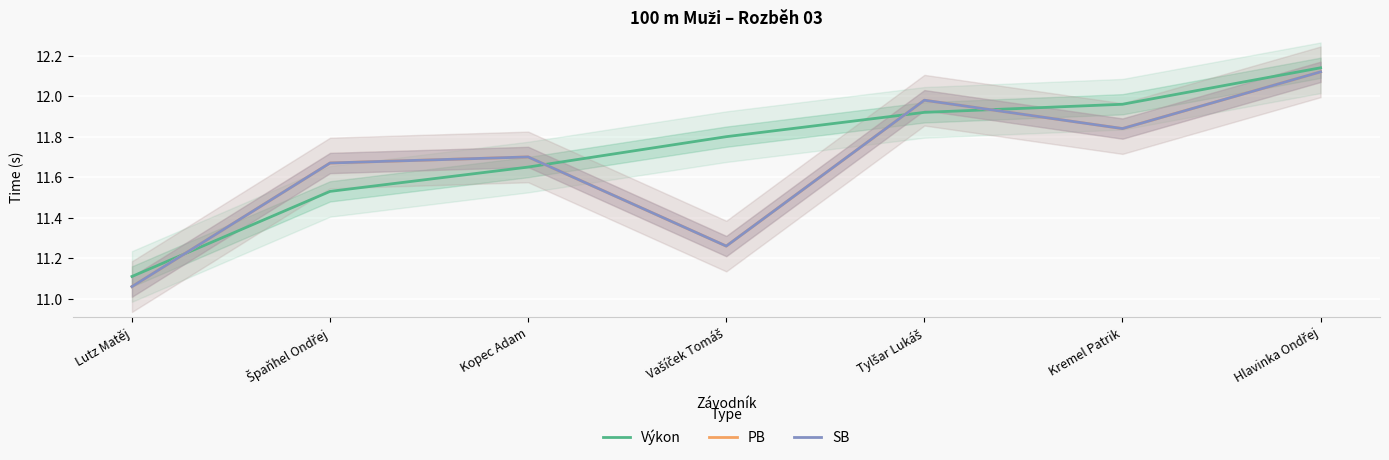

True or false: PB and Výkon intersect in this chart.

True